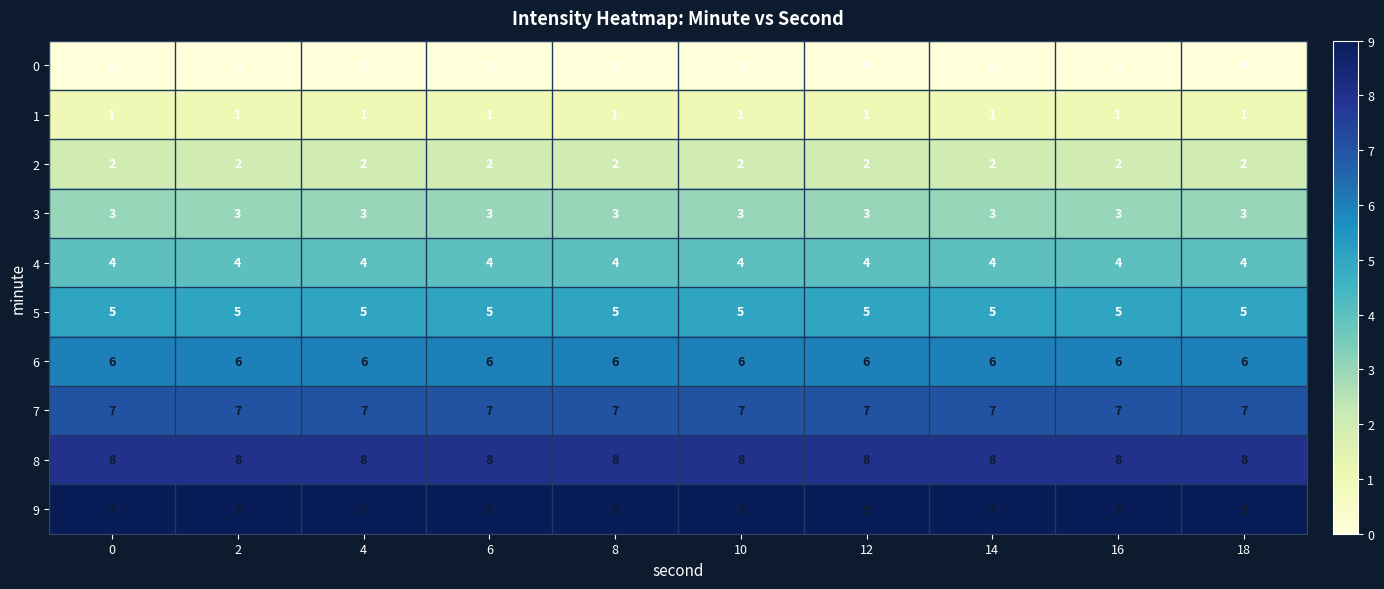

At how many categories does at least one series exceed 0?

10